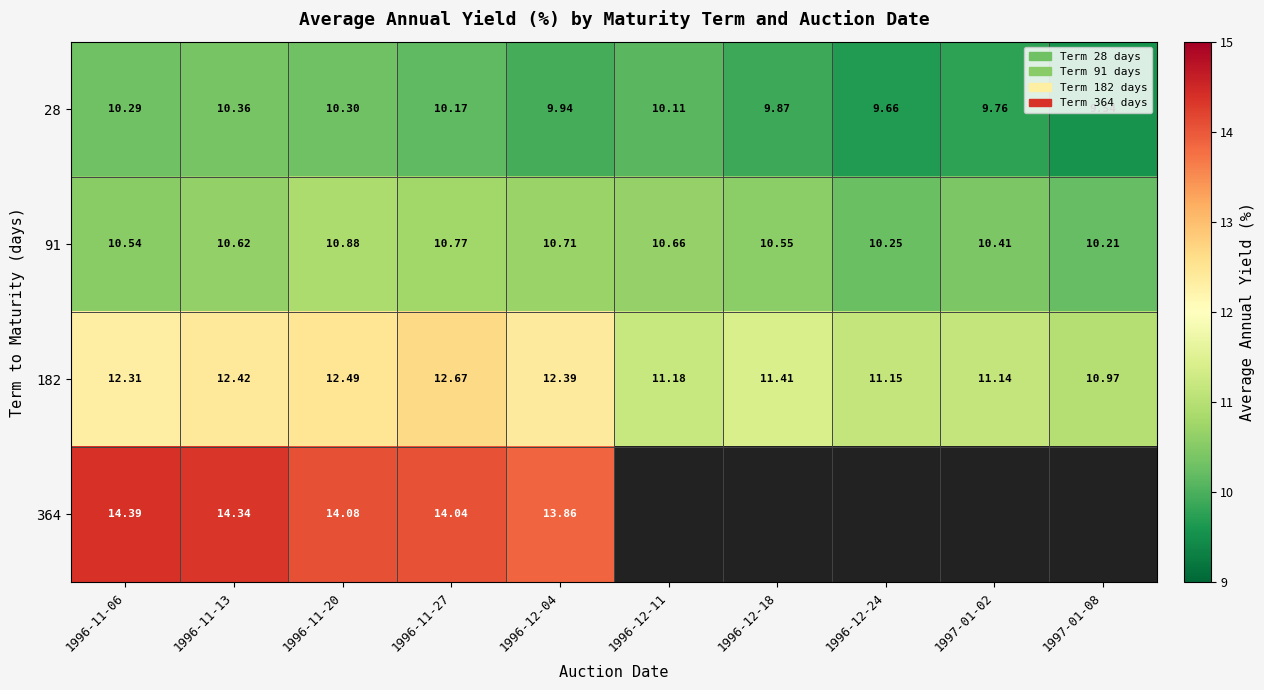

How many distinct data groups are displayed?

4